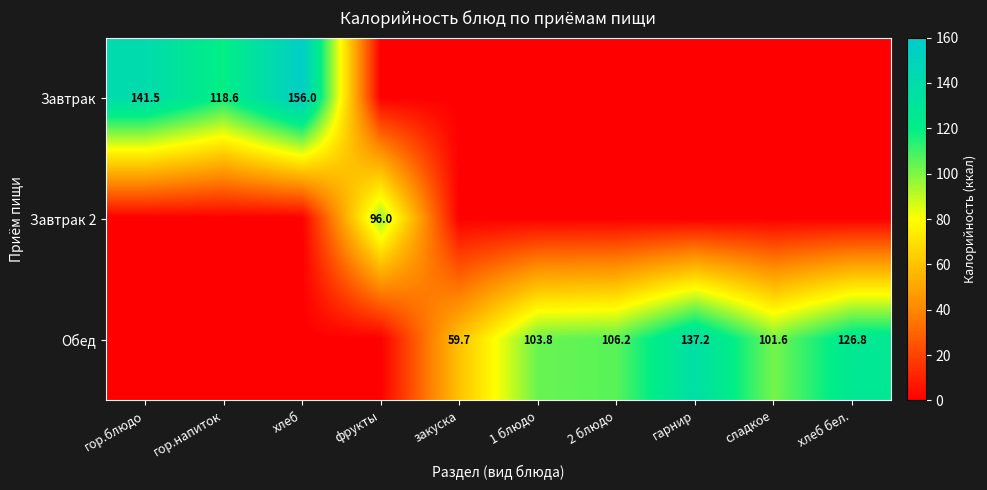

What is the difference between the Обед values at закуска and гарнир?

77.5